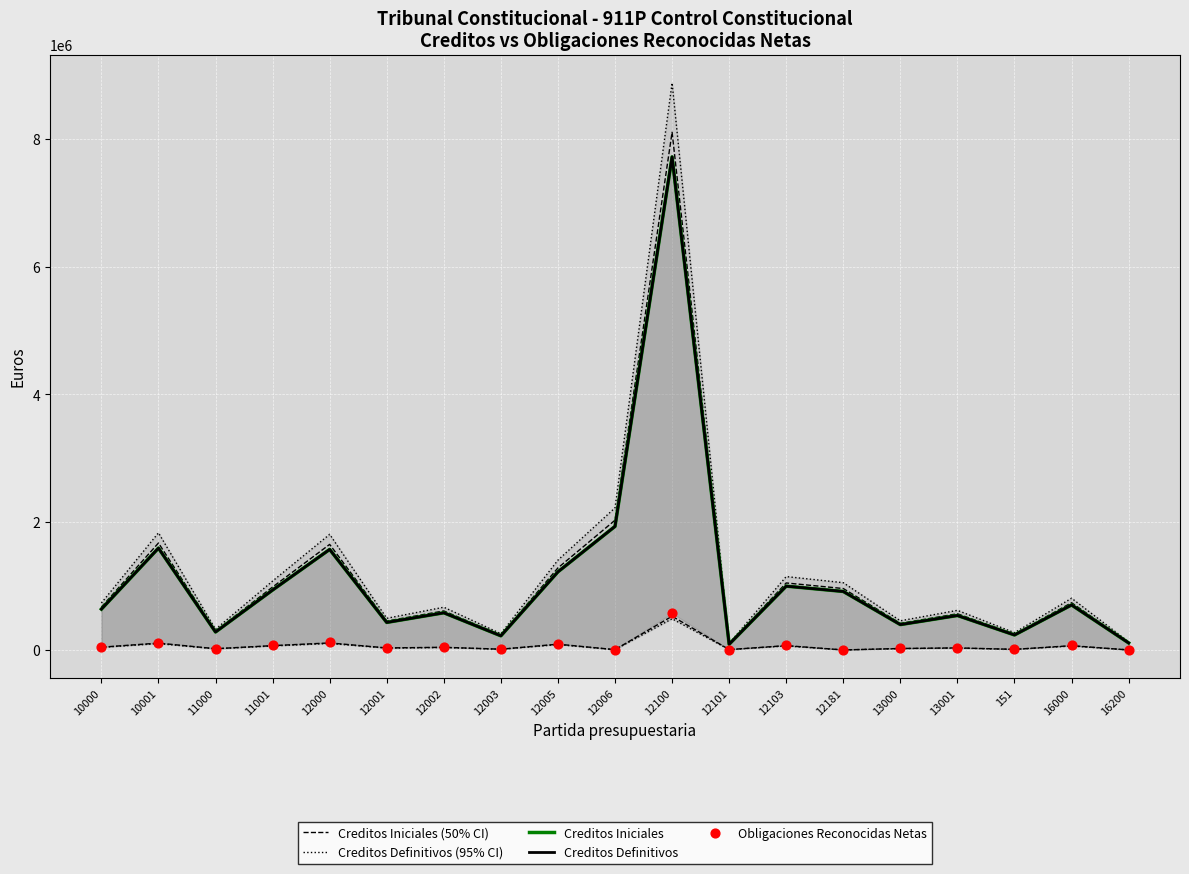

Is the value of Creditos Iniciales at 12003 greater than the value of Obligaciones Reconocidas Netas at 10001?

Yes